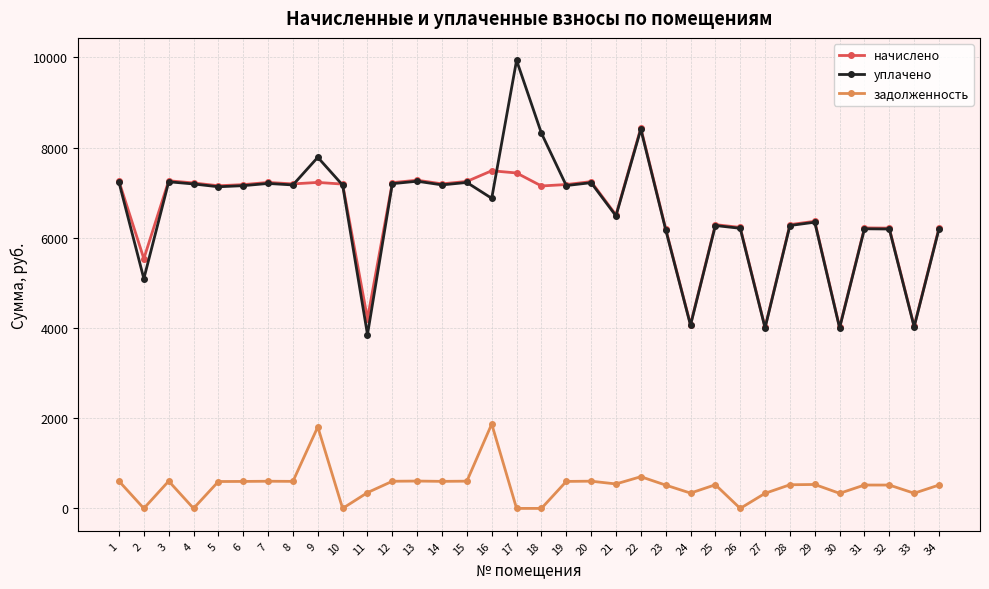

List the series in order of their peak value, highest first.

уплачено, начислено, задолженность